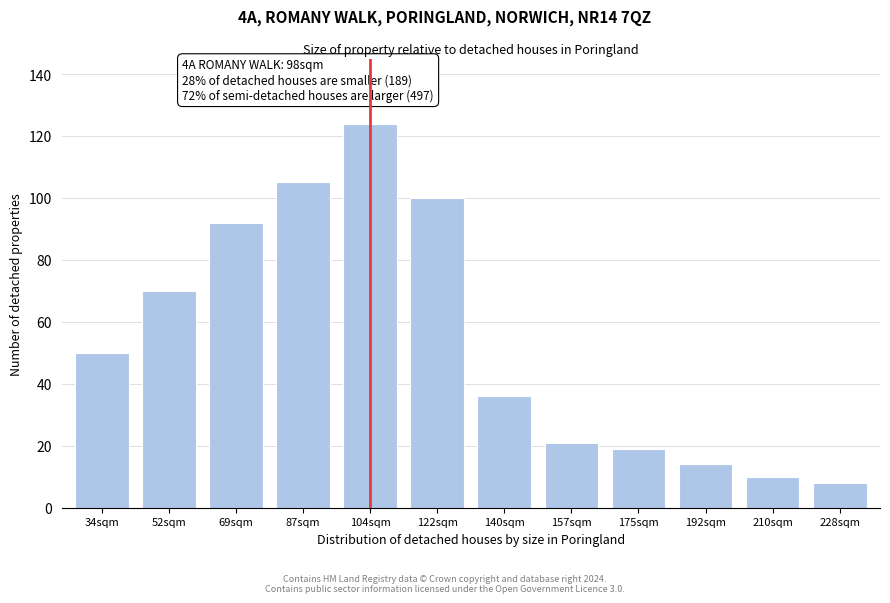

Reading left to right, what are all the values shown in this chart?

34sqm=50	52sqm=70	69sqm=92	87sqm=105	104sqm=124	122sqm=100	140sqm=36	157sqm=21	175sqm=19	192sqm=14	210sqm=10	228sqm=8